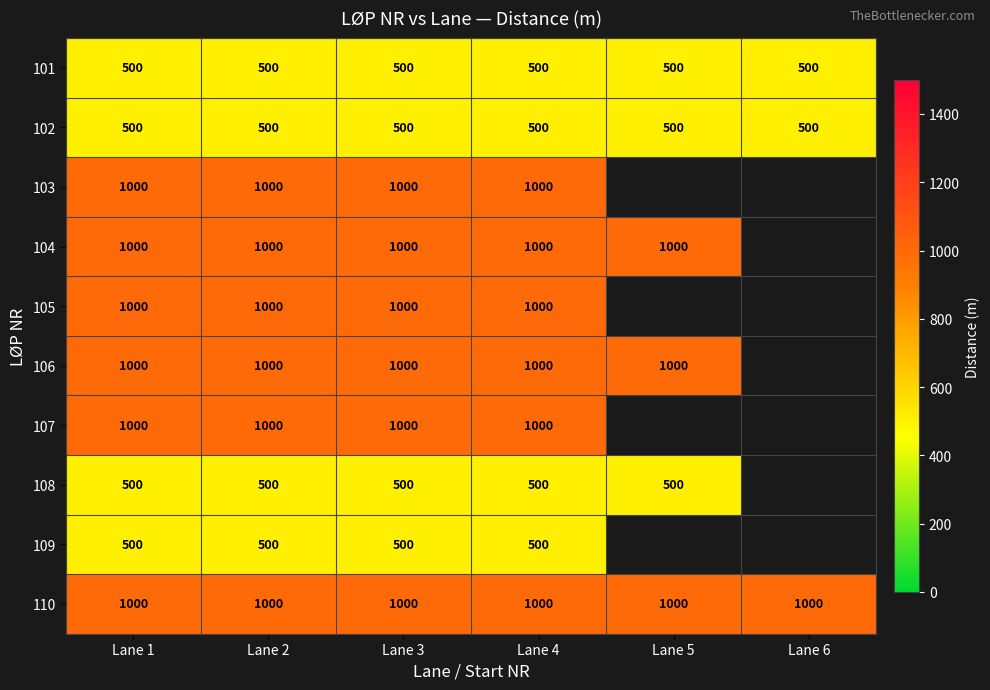

What is the total value across all series at Lane 2?

8000